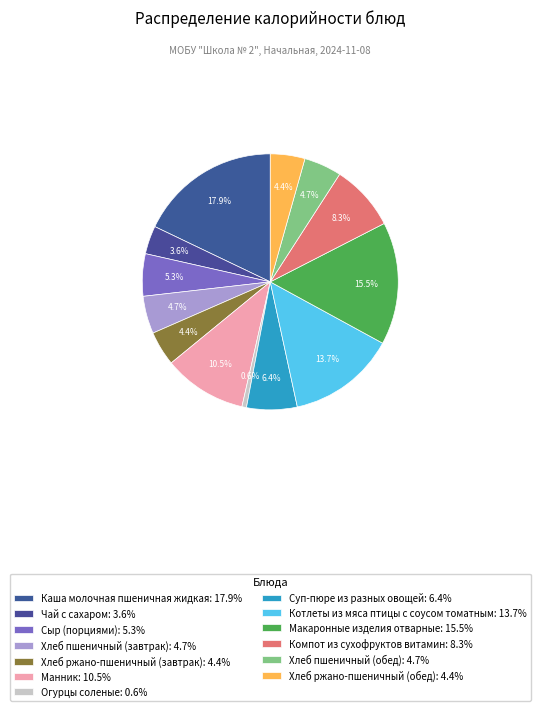

Which slice is the smallest?

Огурцы соленые